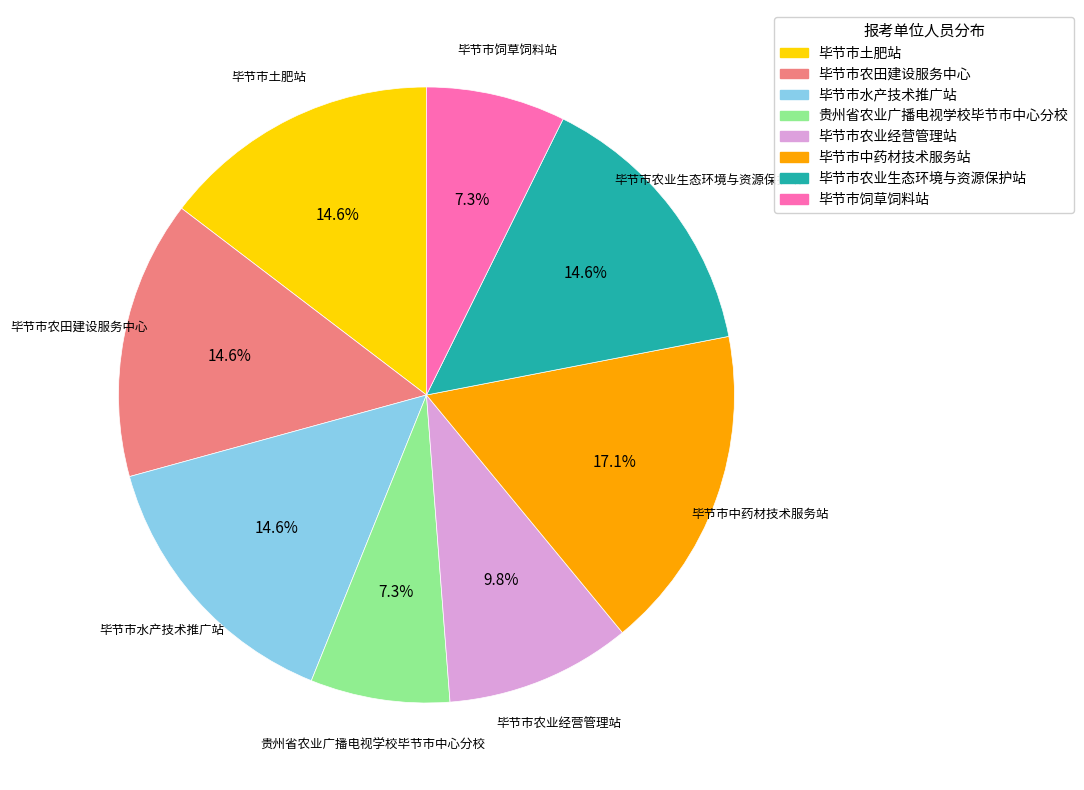

To the nearest percent, what percentage of the pie is 毕节市饲草饲料站?

7%